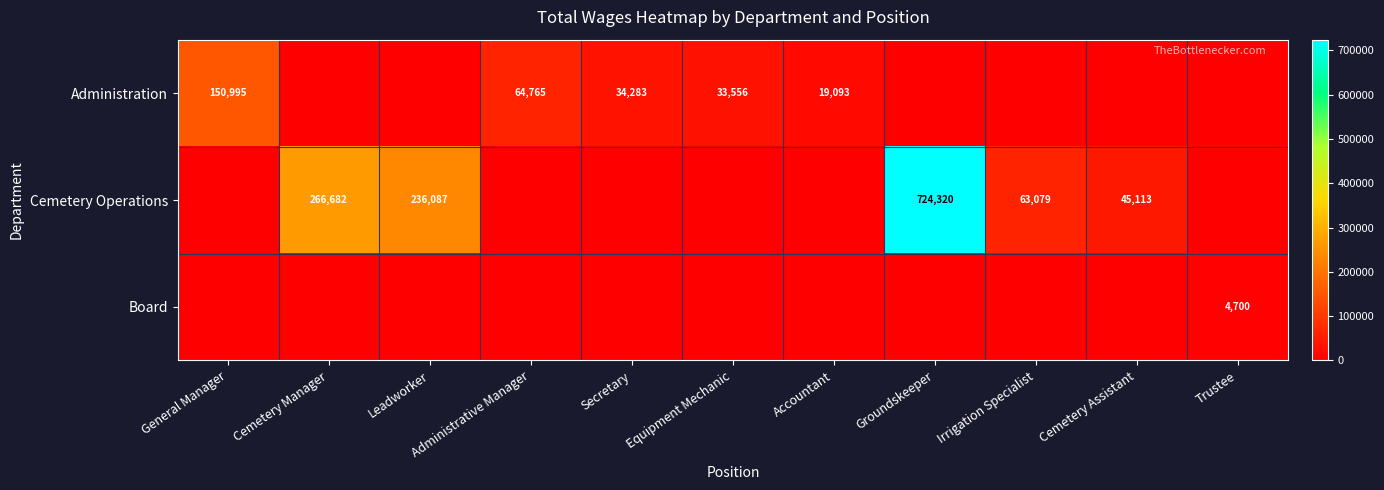

True or false: Administration has a value of 34283 at Secretary.

True